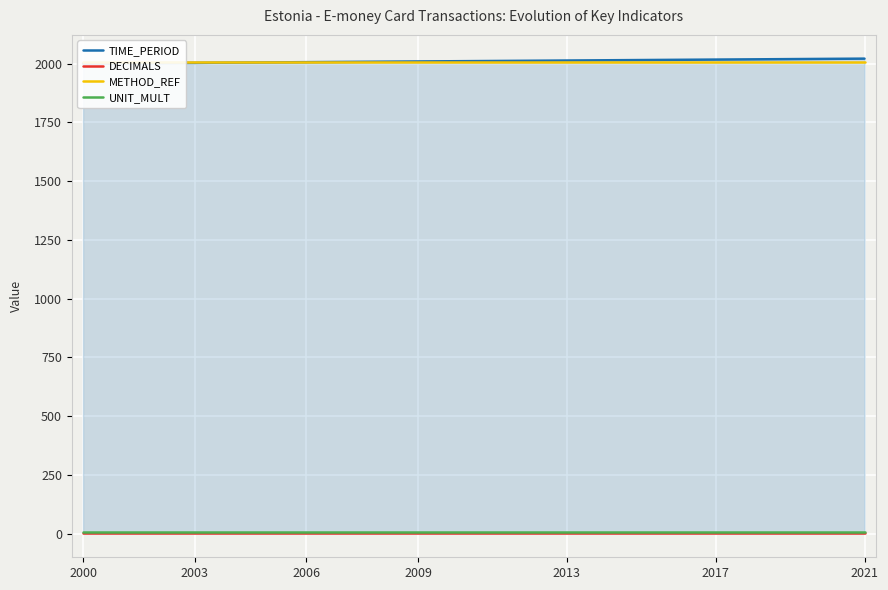

True or false: UNIT_MULT and TIME_PERIOD cross at least once.

False